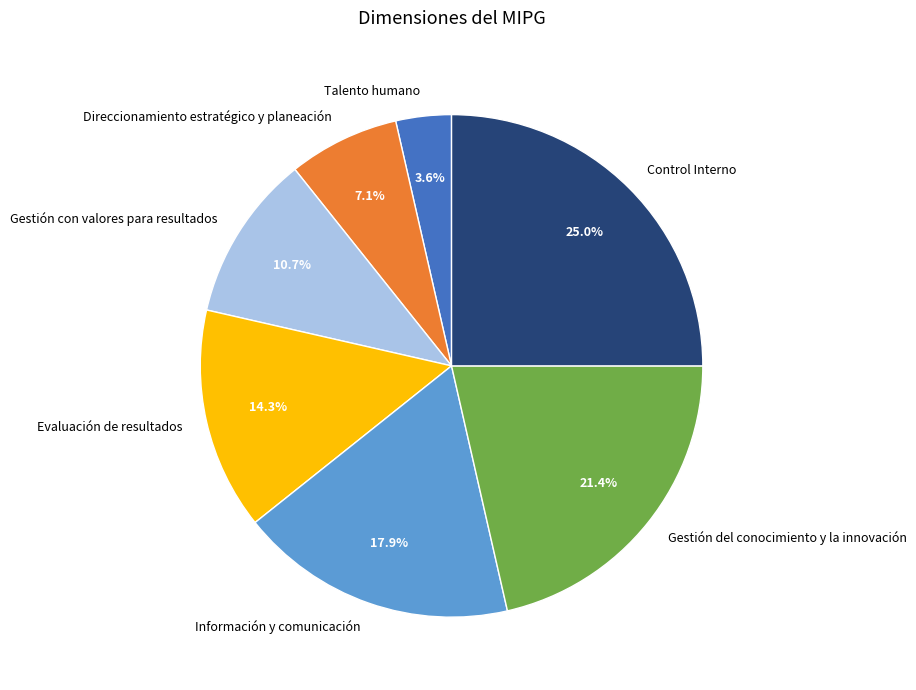

Rank the categories by value from highest to lowest.

Control Interno, Gestión del conocimiento y la innovación, Información y comunicación, Evaluación de resultados, Gestión con valores para resultados, Direccionamiento estratégico y planeación, Talento humano